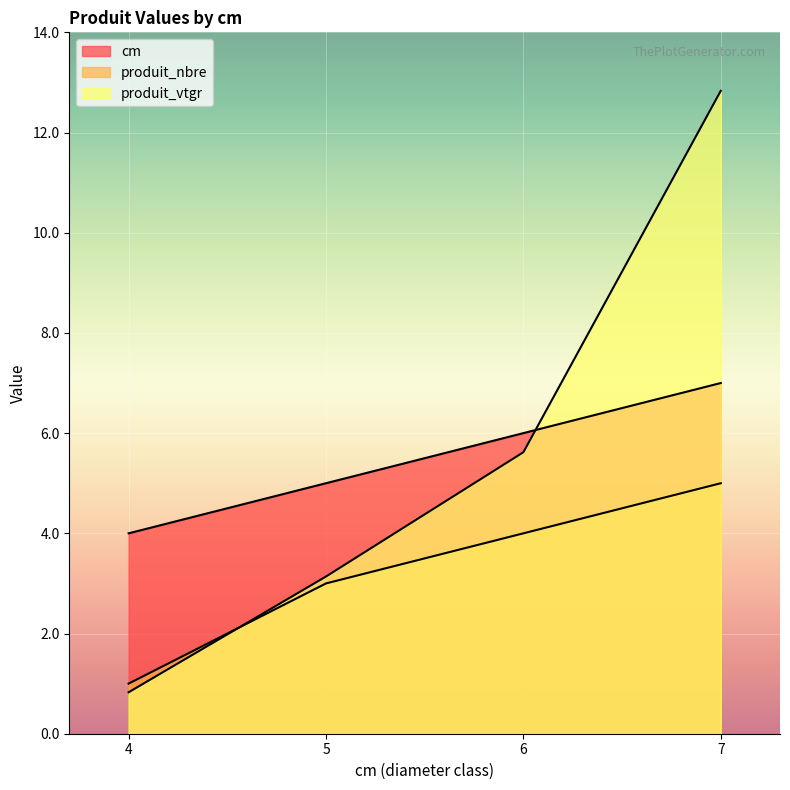

Reading left to right, what are all the values shown in this chart?

cm: 4.0	5.0	6.0	7.0
produit_nbre: 1.0	3.0	4.0	5.0
produit_vtgr: 0.8	3.1	5.6	12.8